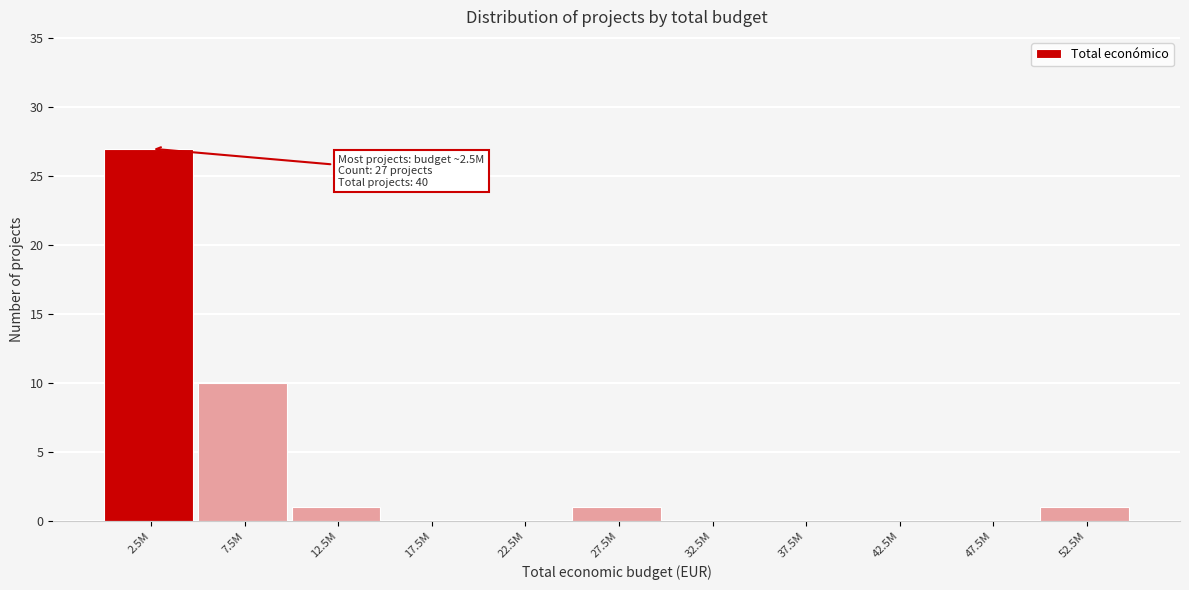

Reading right to left, what are all the values shown in this chart?

52.5M=1	47.5M=0	42.5M=0	37.5M=0	32.5M=0	27.5M=1	22.5M=0	17.5M=0	12.5M=1	7.5M=10	2.5M=27